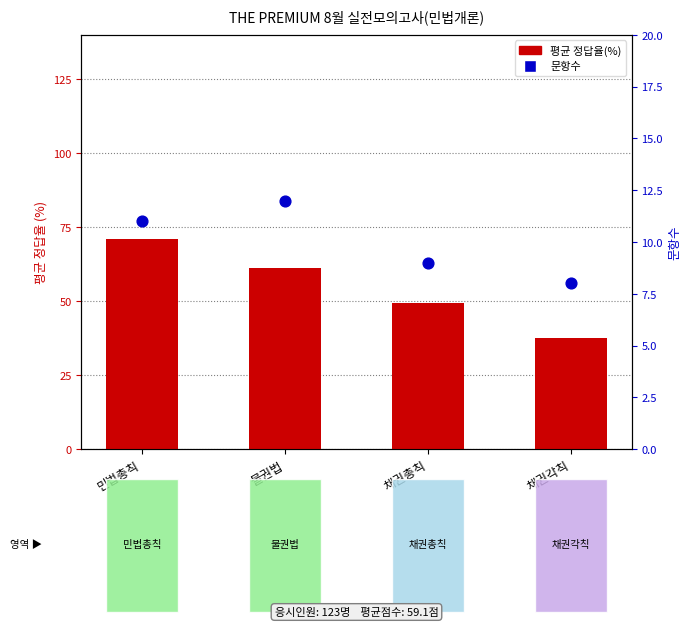

What is the total value across all series at 채권총칙?

58.5